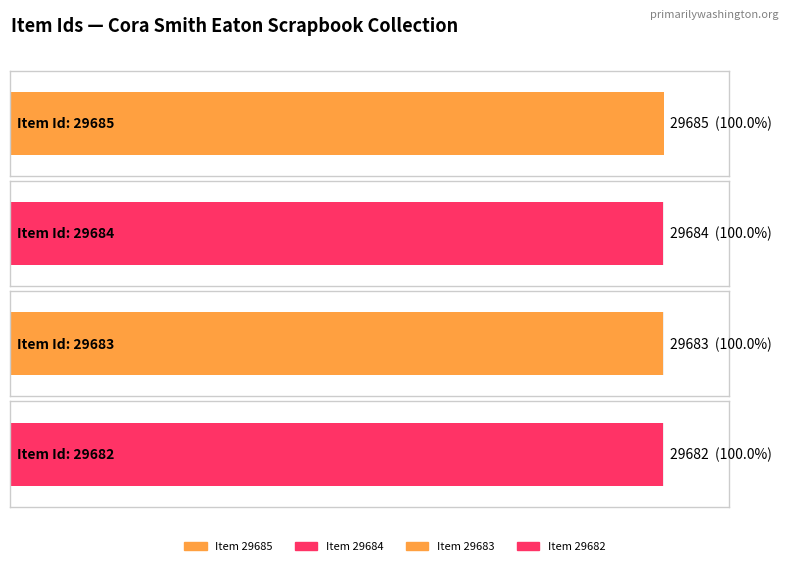

What is the sum of the values at 29684 and 29683?

59367